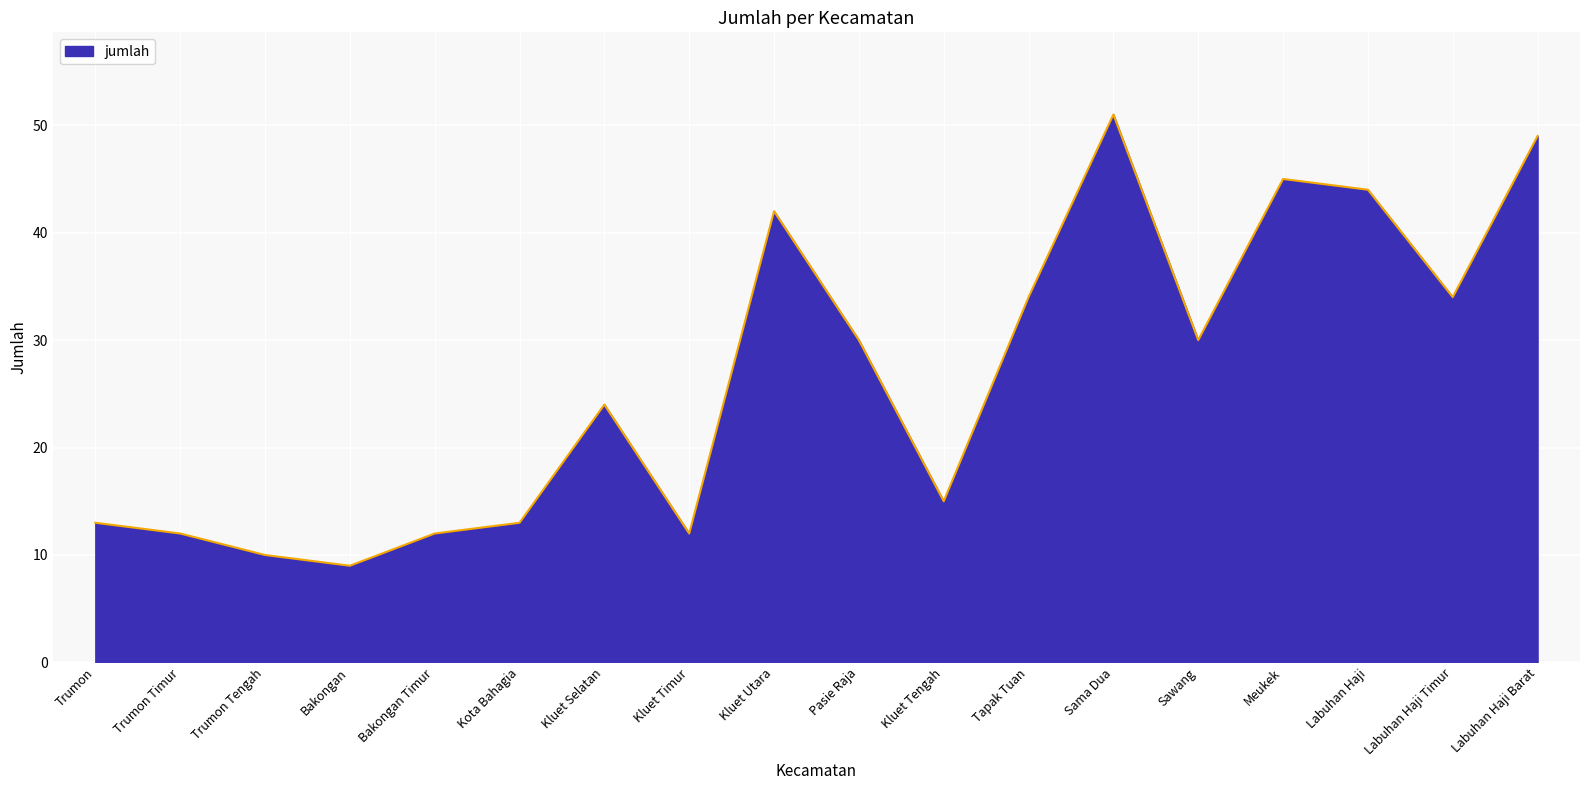

Does the chart display data point markers on the line(s)?

No